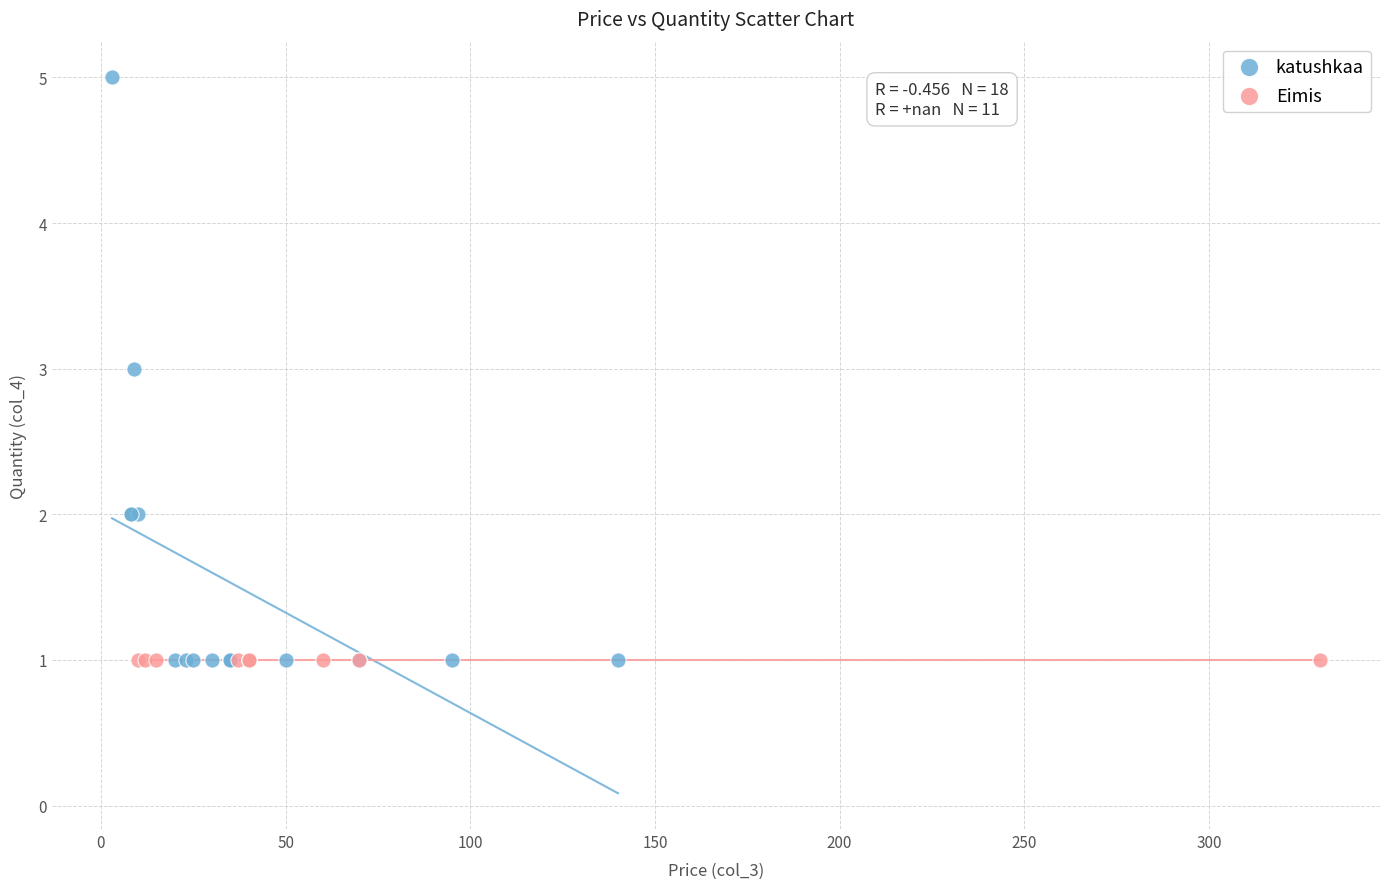

Which series contains the highest Y value?

katushkaa